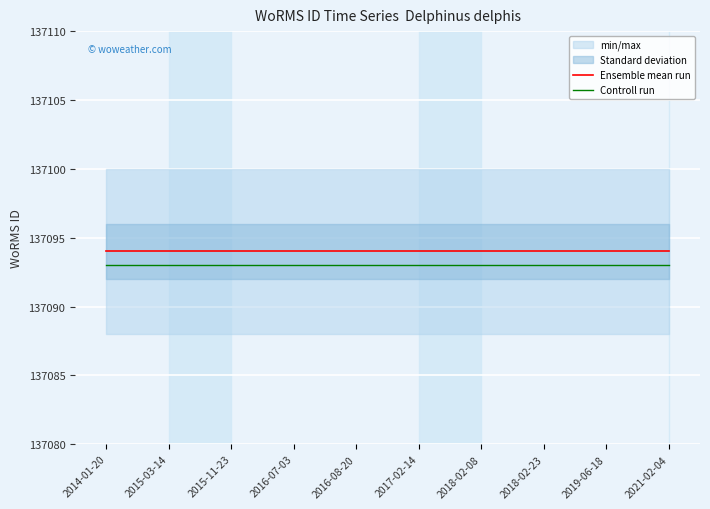

What is the spread (max minus min) of values at 2016-08-20?

1